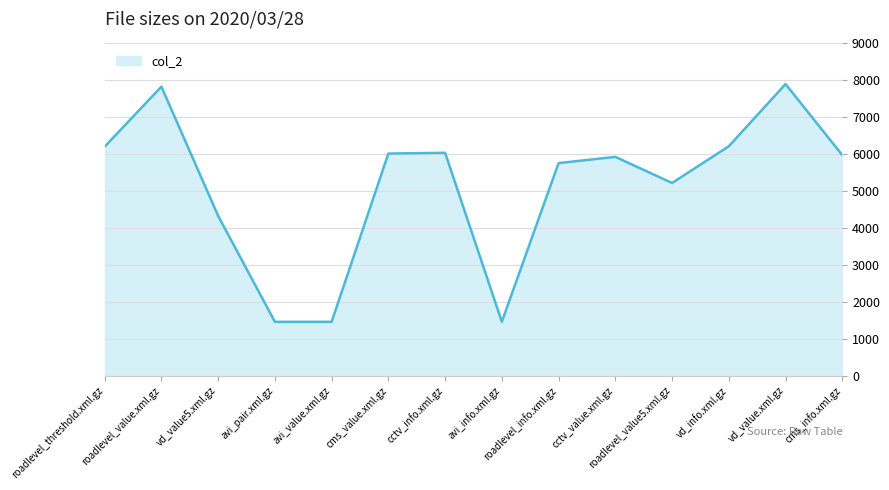

What is the difference between the maximum and minimum values?

6442